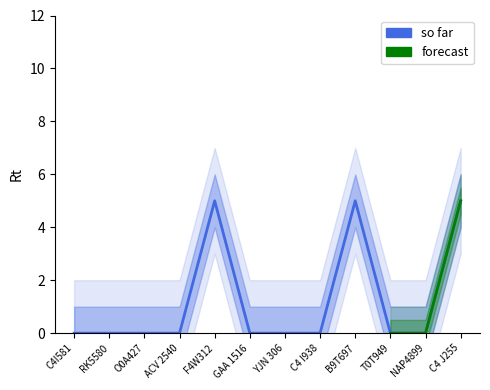

What is the sum of all values?

15